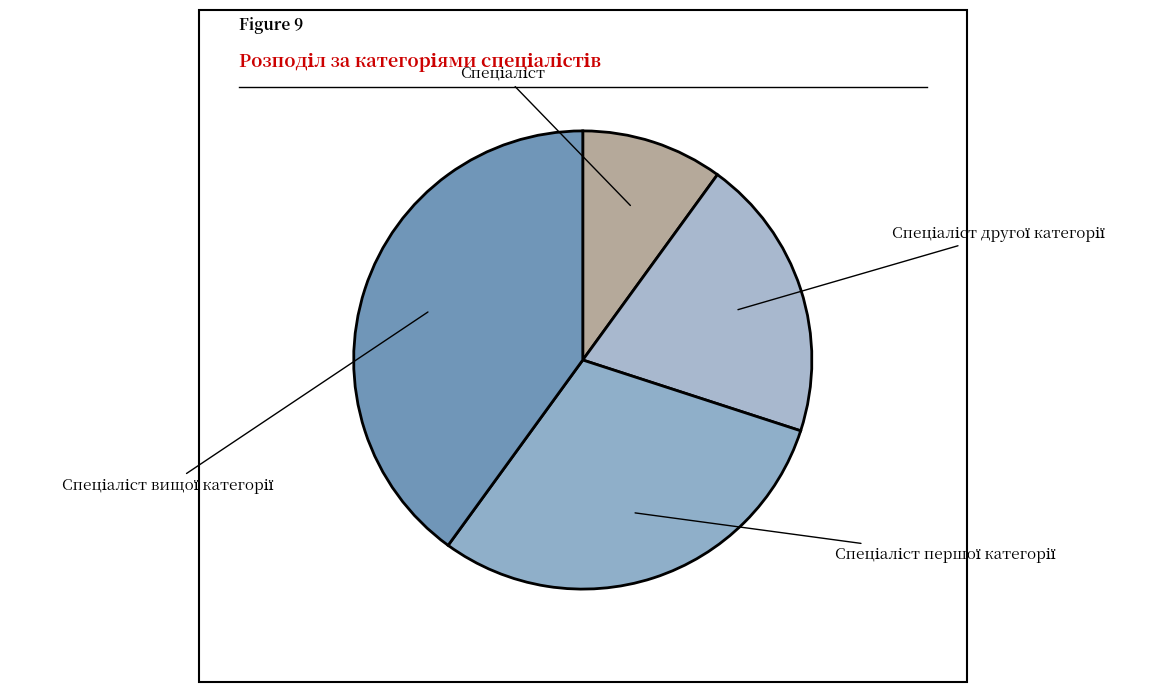

To the nearest percent, what portion does Спеціаліст другої категорії represent?

20%